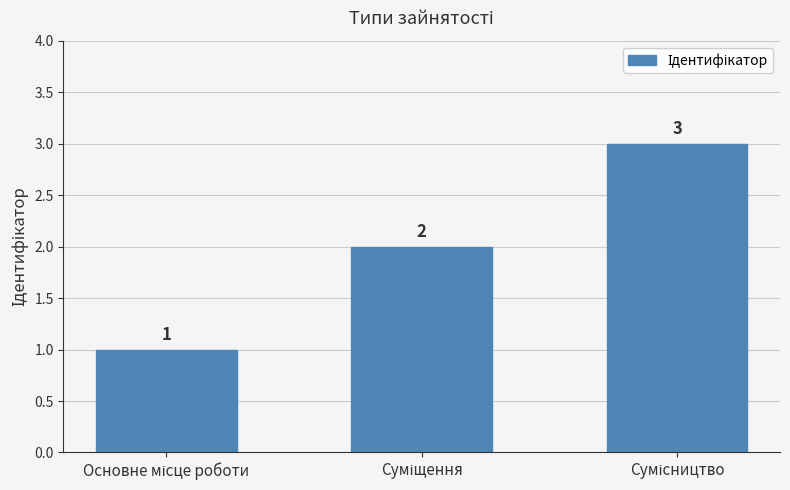

What is the sum of all values?

6